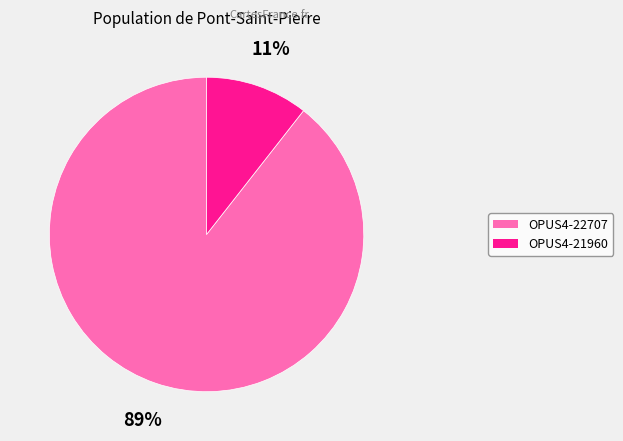

Combined, do OPUS4-21960 and OPUS4-22707 account for over 50%?

Yes